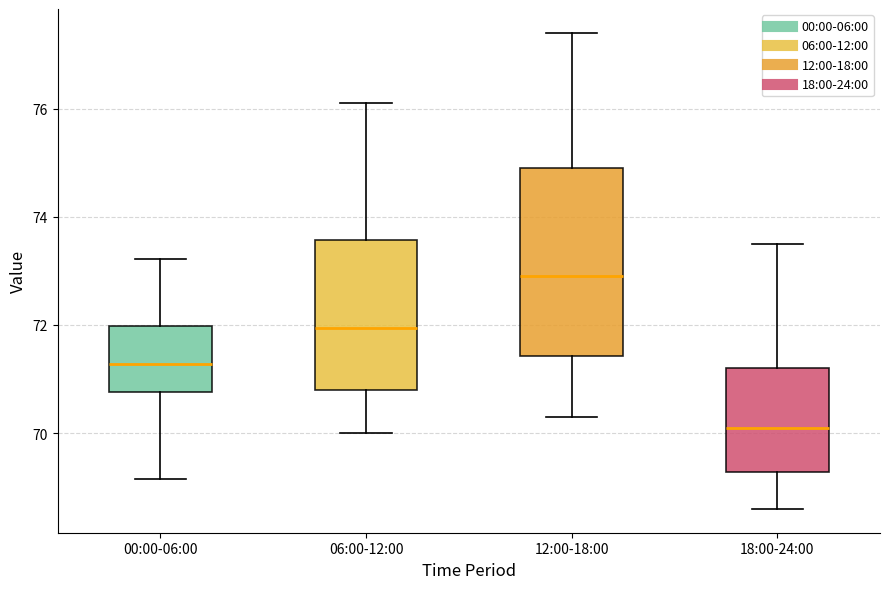

Where is the upper edge of the box for 06:00-12:00 on the y-axis? The values are not printed on the chart, so give them approximately, as read against the axis.

73.6